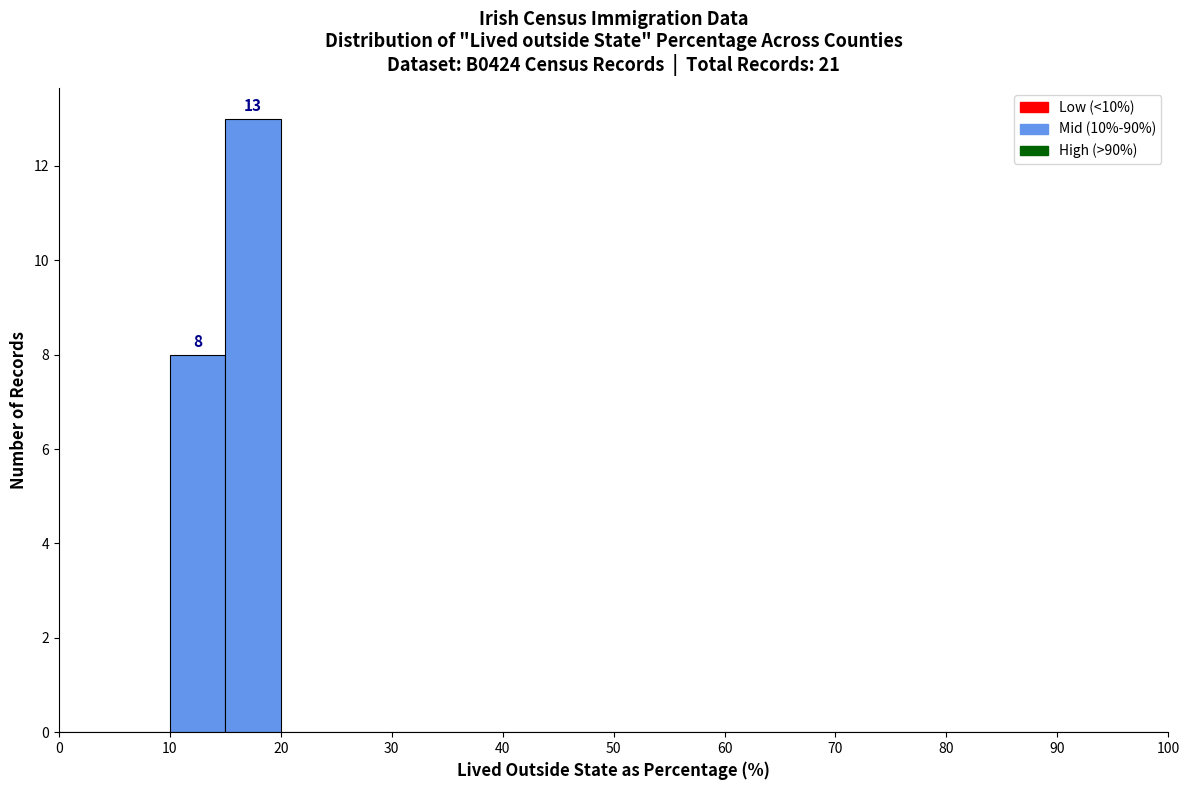

Over which range of the x-axis is the bar tallest?

15 to 20